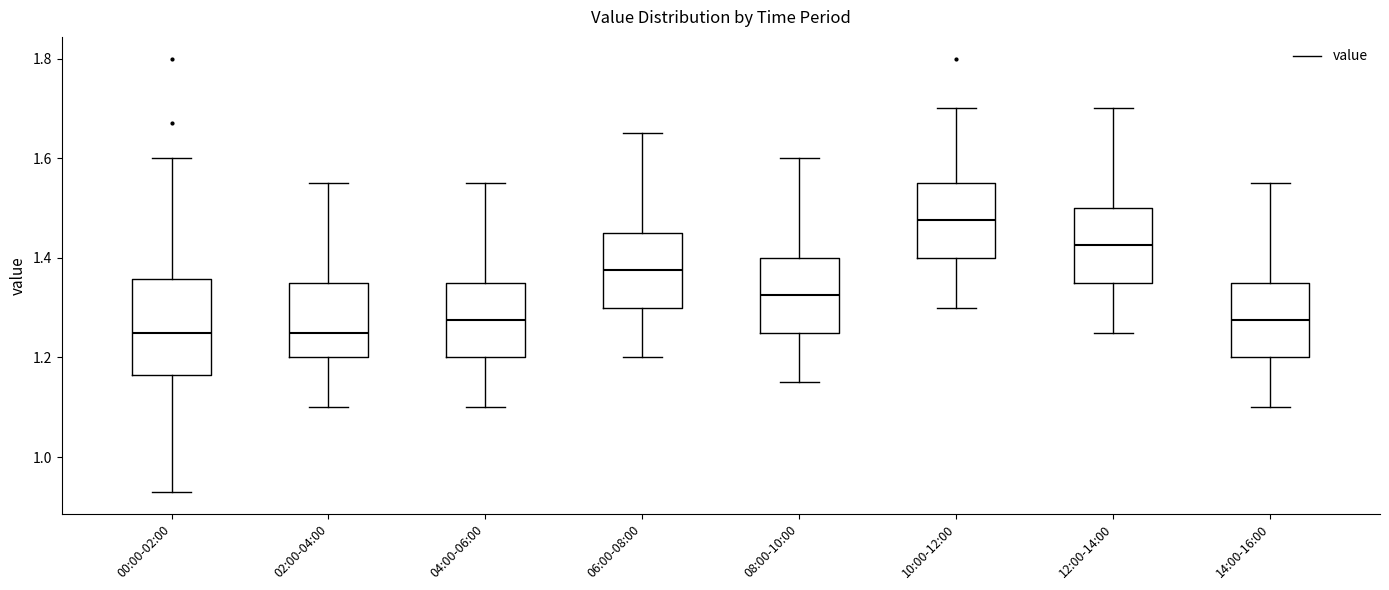

Comparing the boxes themselves (not the whiskers), which one is the tallest?

00:00-02:00